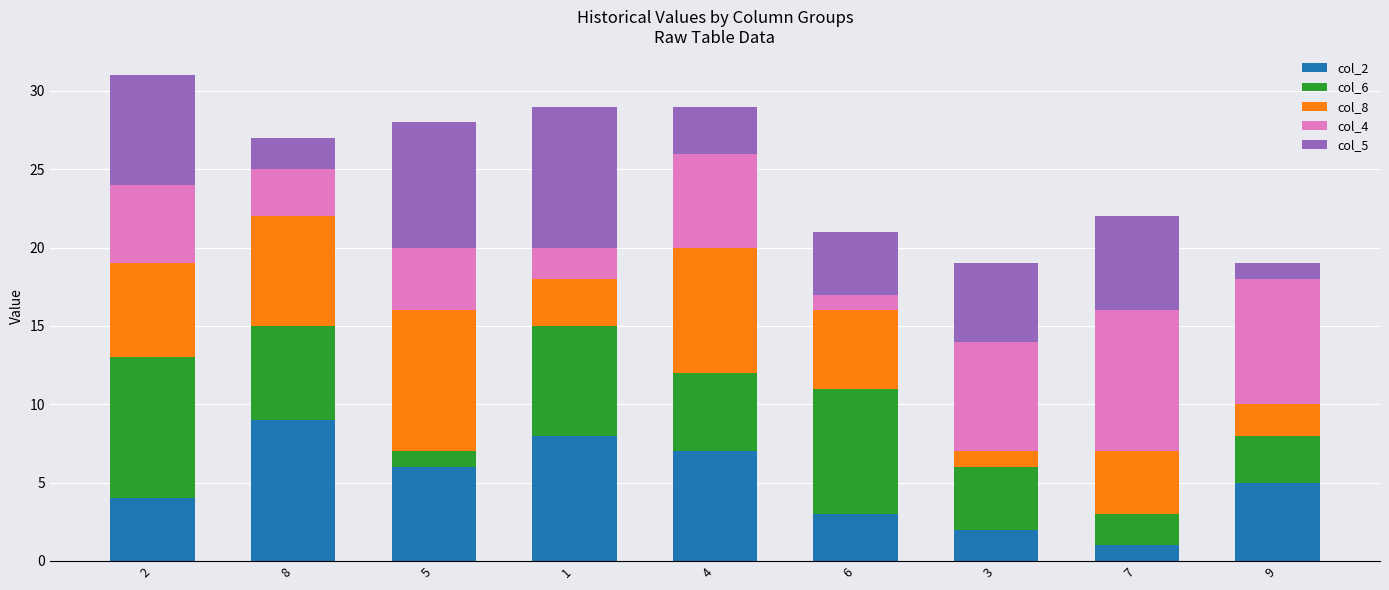

True or false: col_2 has a value of 9 at 8.

True